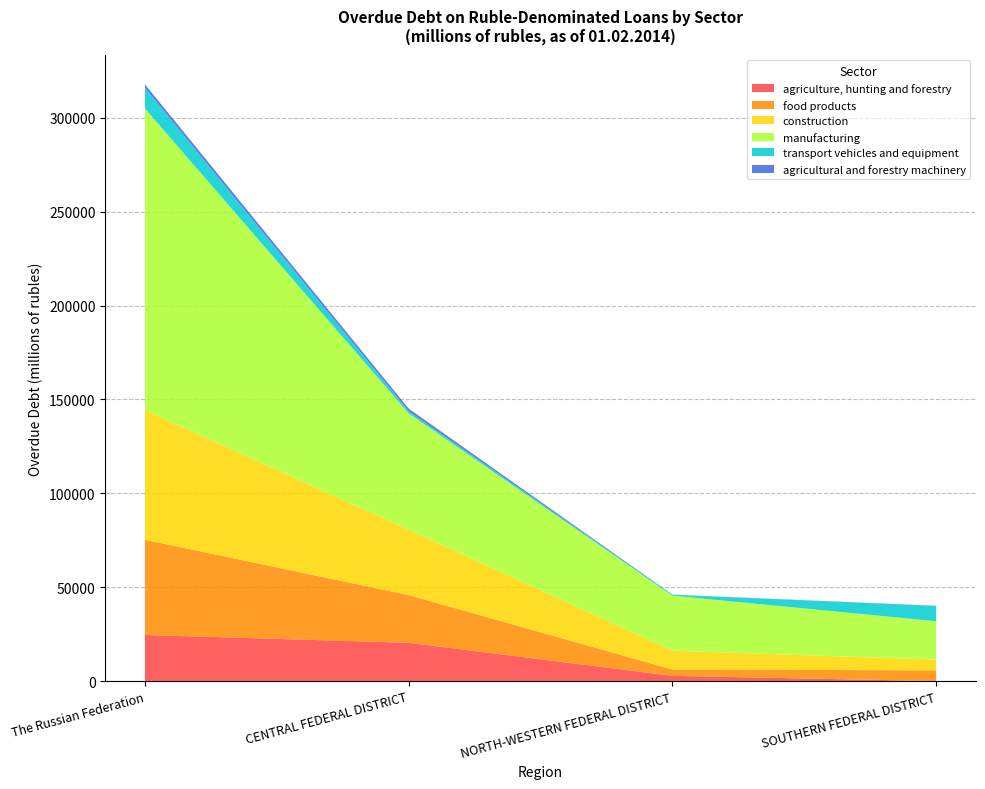

True or false: agriculture, hunting and forestry has a value of 7778 at The Russian Federation.

False